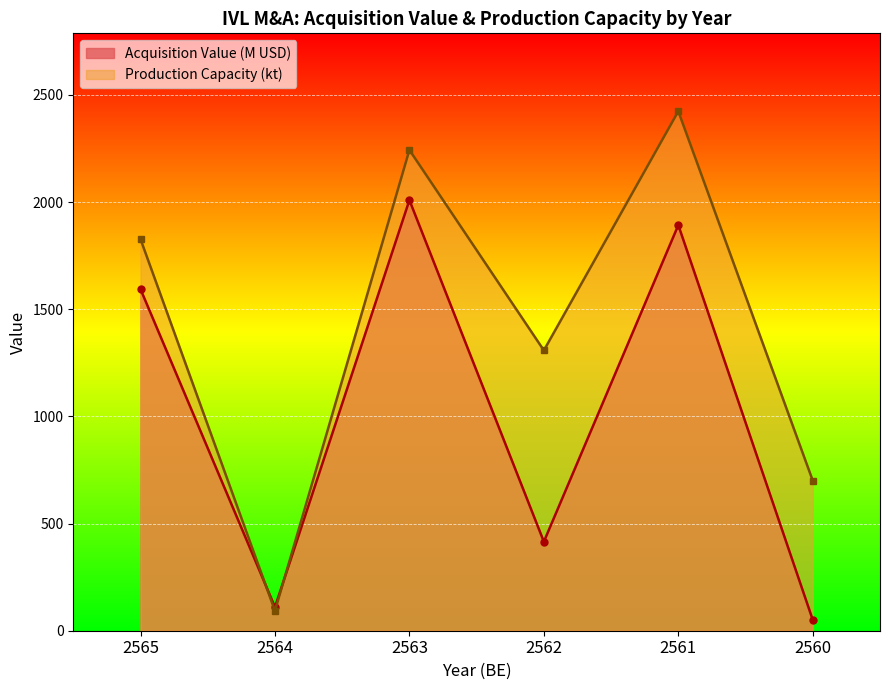

At how many categories does at least one series exceed 774?

4